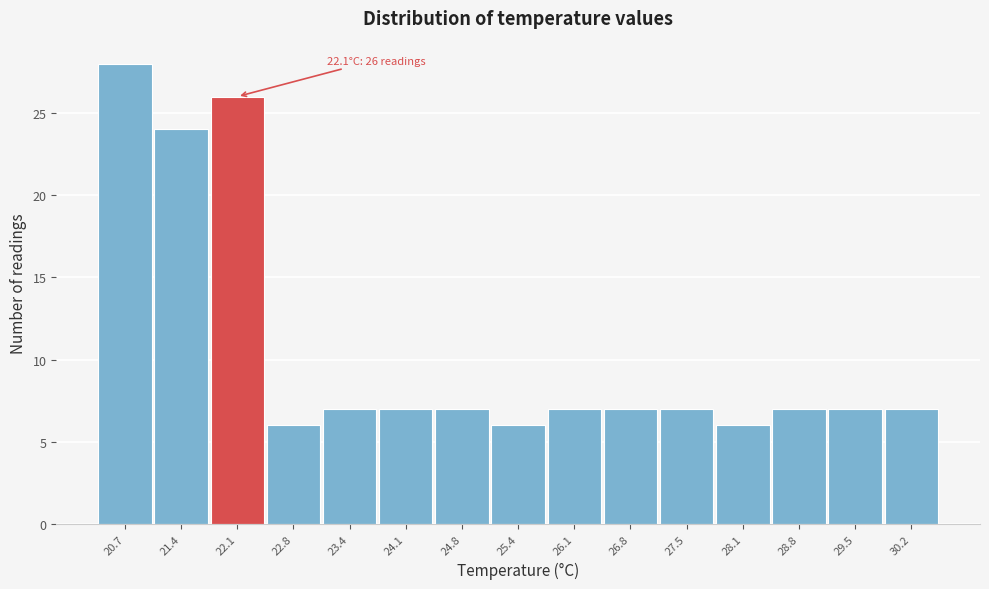

Over which range of the x-axis is the bar tallest?

20.4 to 21.1